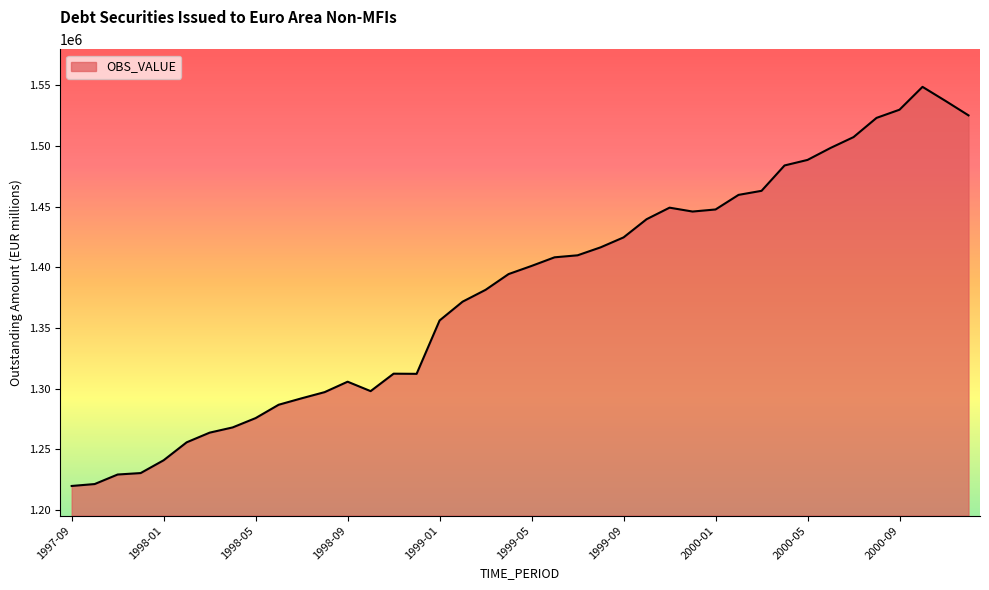

What is the greatest value displayed?

1548830.0